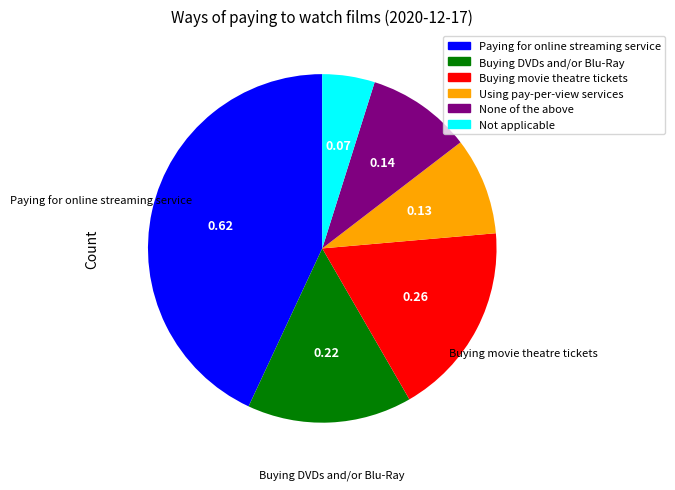

Combined, do Using pay-per-view services and Buying movie theatre tickets account for over 50%?

No